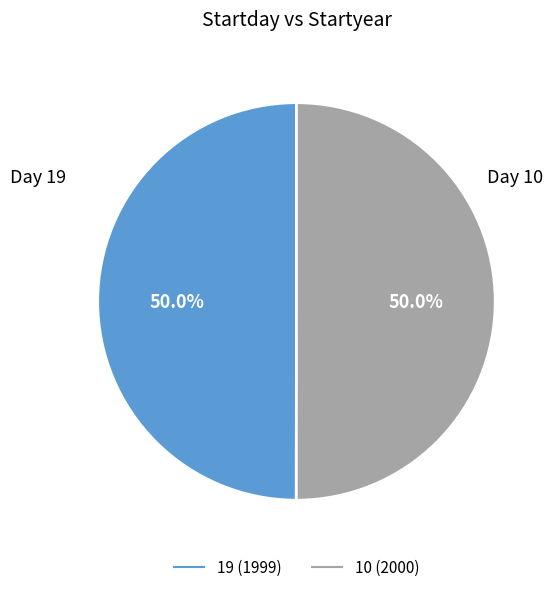

True or false: 10 accounts for 26% of the total.

False